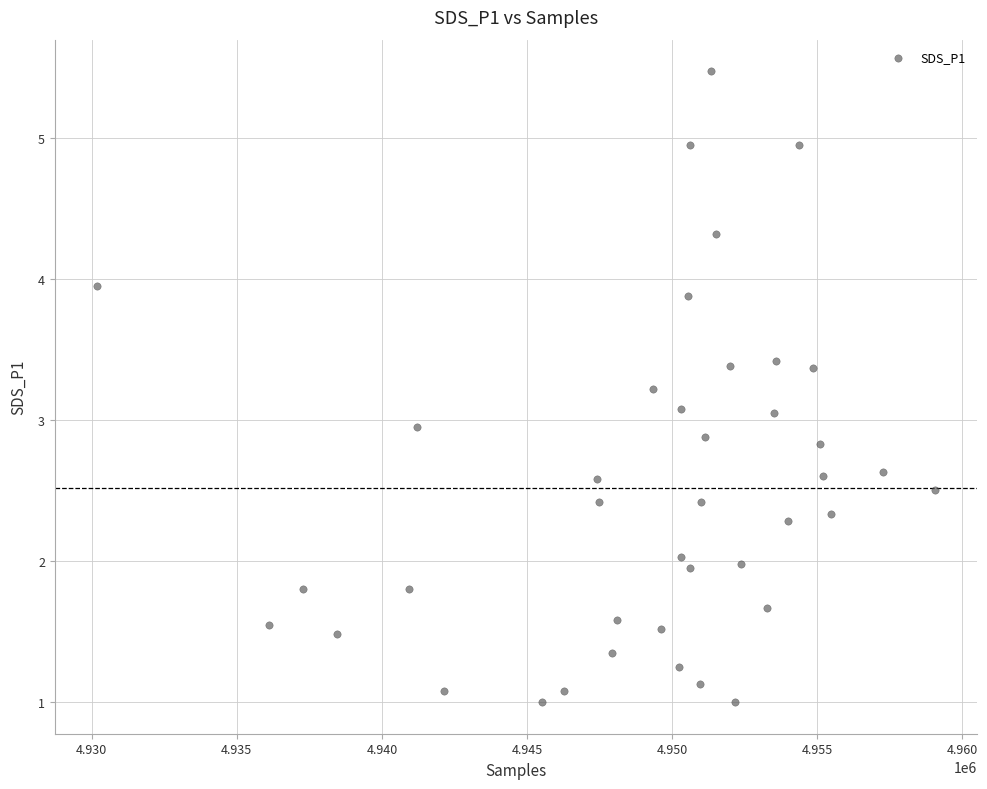

What is the range of Y values (max minus min)?

4.5